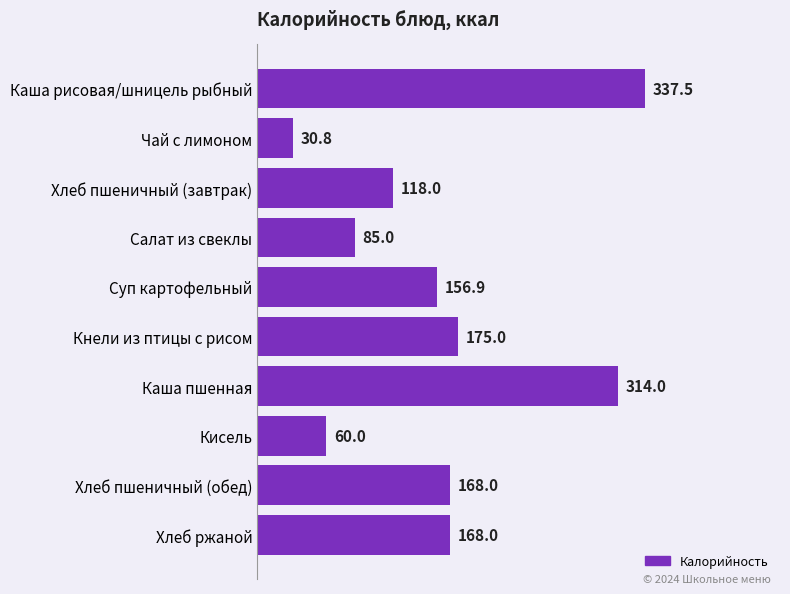

Reading top to bottom, list all the values displayed in this chart.

337.5	30.8	118.0	85.0	156.9	175.0	314.0	60.0	168.0	168.0